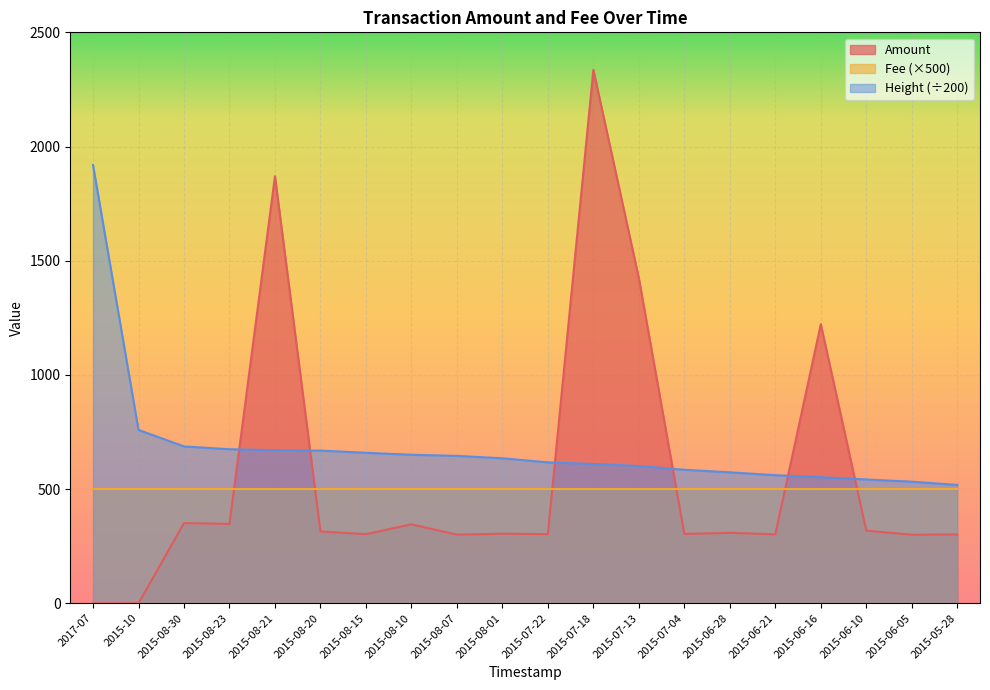

Where is the first local maximum?

2015-08-30